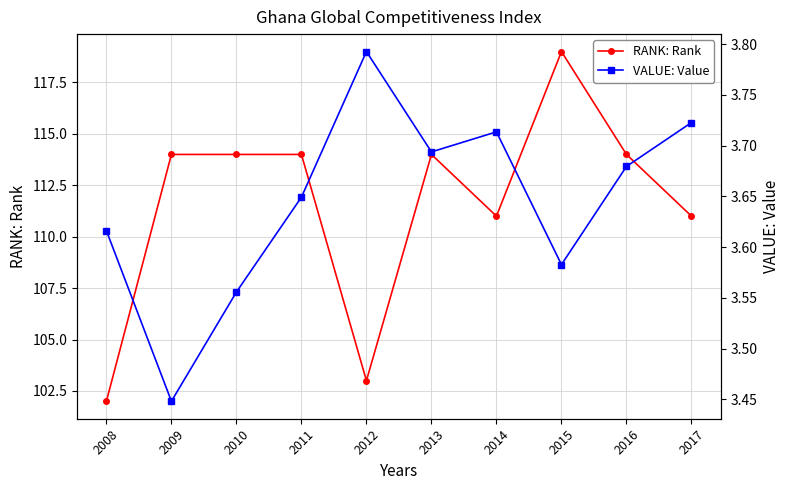

What value does the VALUE: Value series have at 2016?

3.7